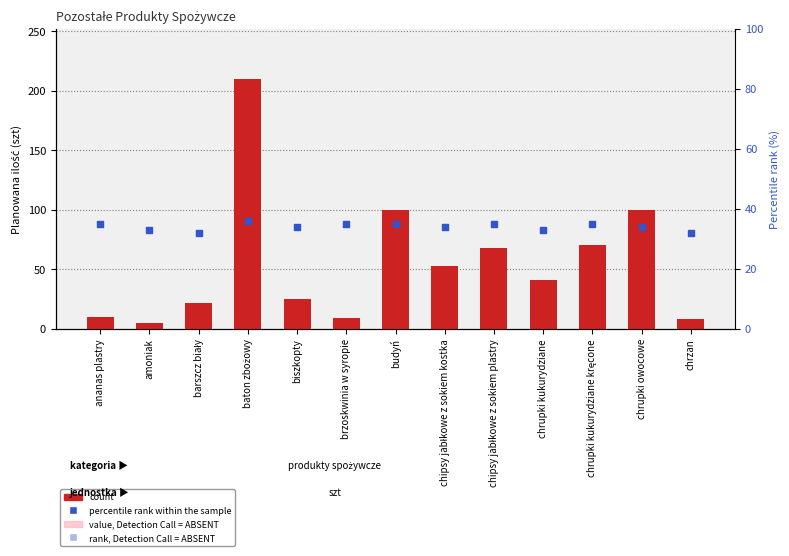

What is the total value across all series at baton zbożowy?

246